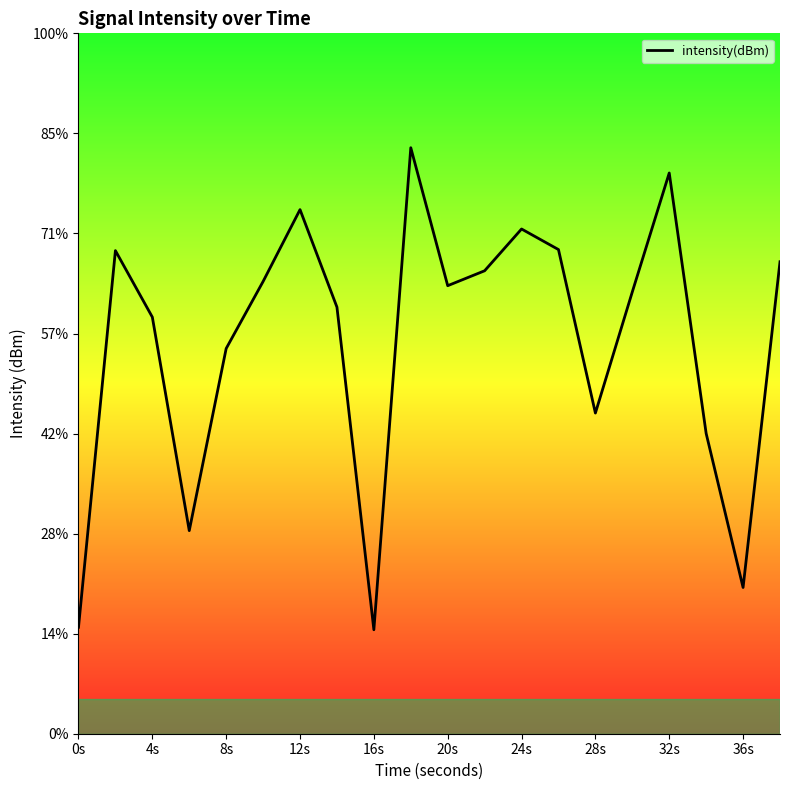

Is it true that the value at 30 is -102.9?

True